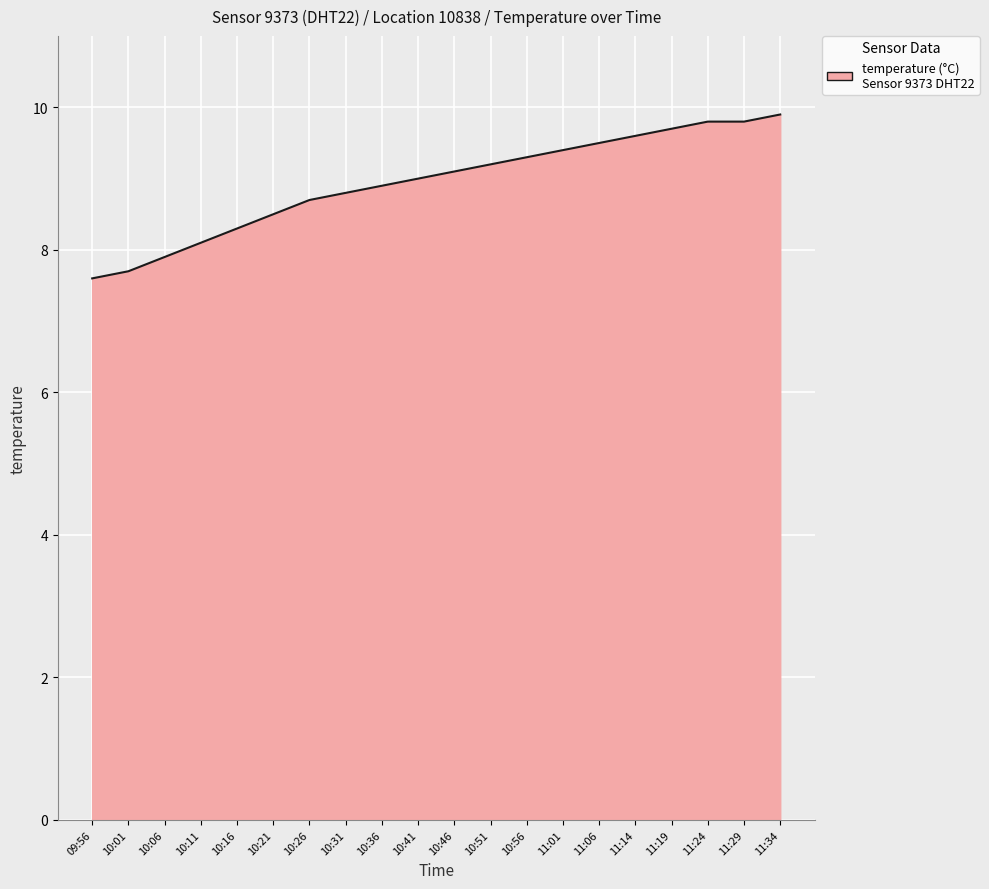

Reading right to left, what are all the values shown in this chart?

9.9	9.8	9.8	9.7	9.6	9.5	9.4	9.3	9.2	9.1	9.0	8.9	8.8	8.7	8.5	8.3	8.1	7.9	7.7	7.6